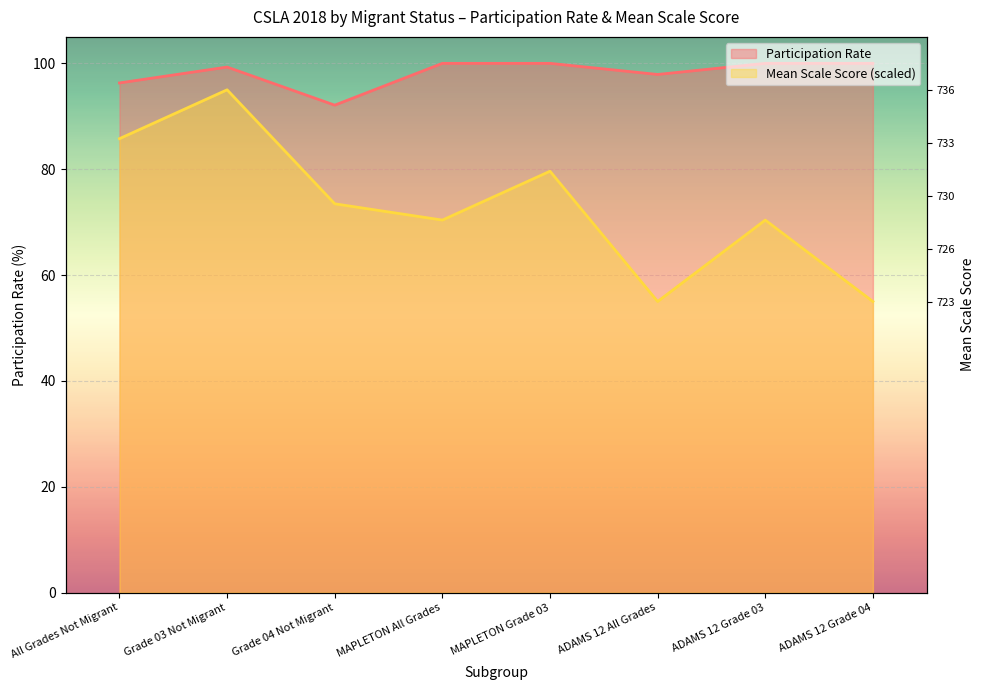

How many distinct data groups are displayed?

2